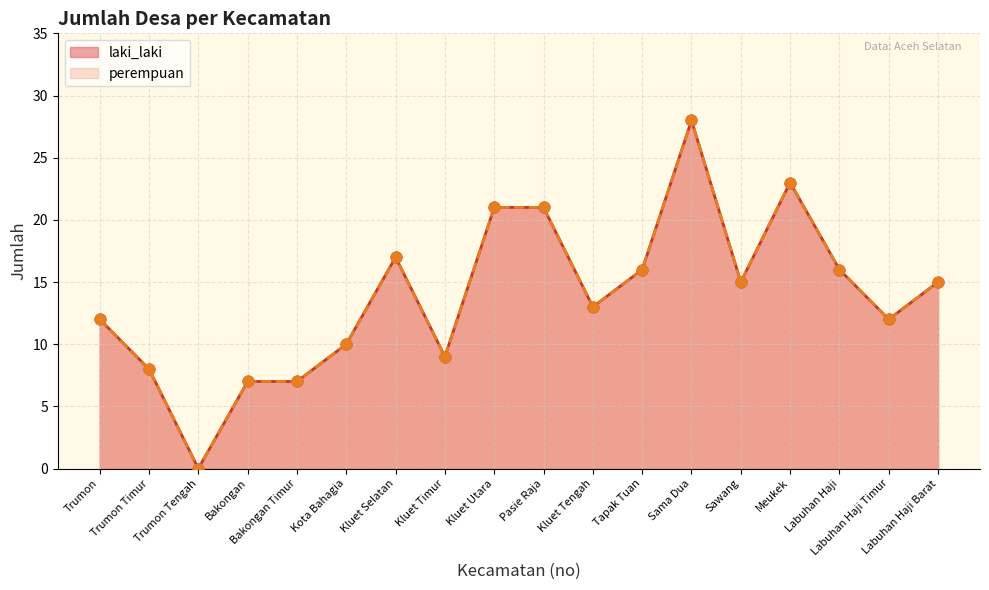

Is the value of perempuan at Bakongan Timur greater than the value of laki_laki at Labuhan Haji Timur?

No